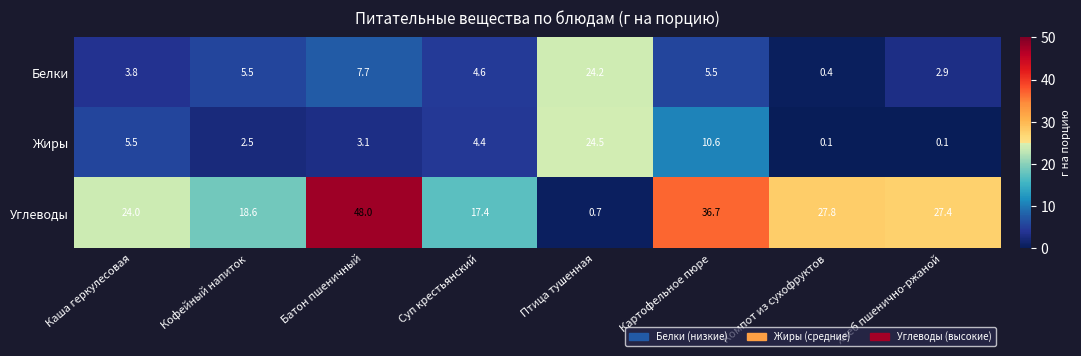

Where is Жиры nearest to the value 12?

Картофельное пюре